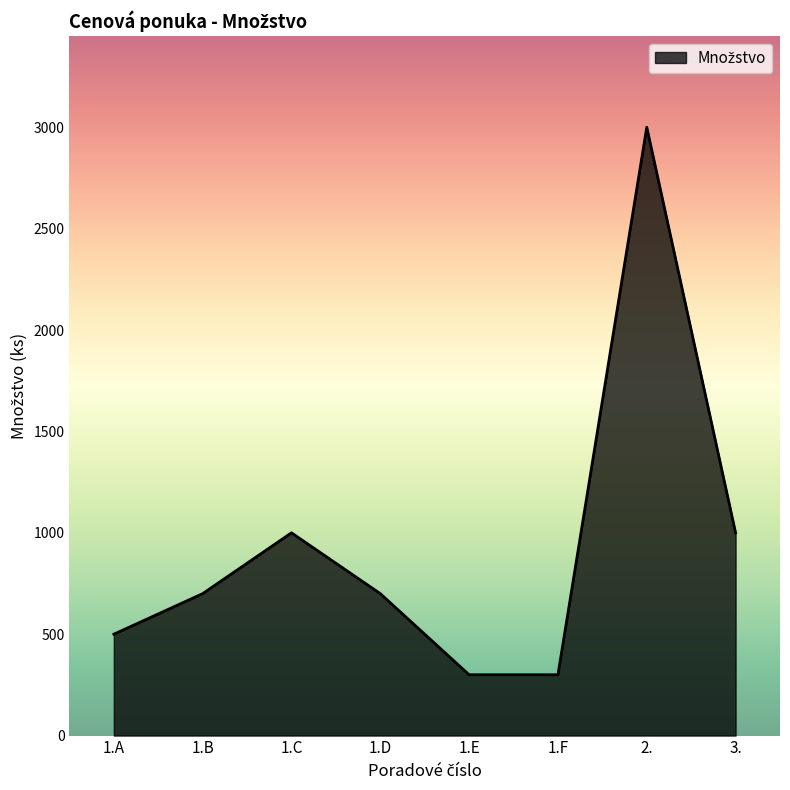

Reading left to right, transcribe all the data shown in this chart.

1.A=500	1.B=700	1.C=1000	1.D=700	1.E=300	1.F=300	2.=3000	3.=1000